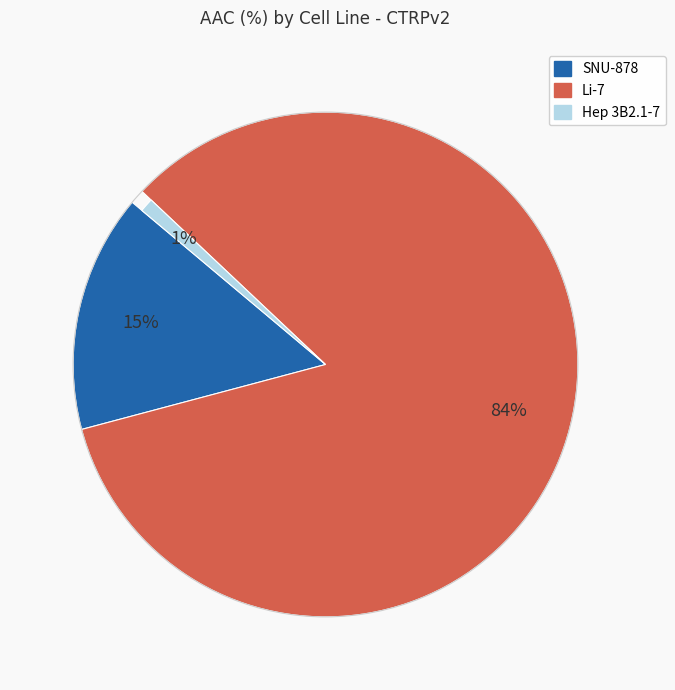

Is there any slice that represents more than half of the pie?

Yes